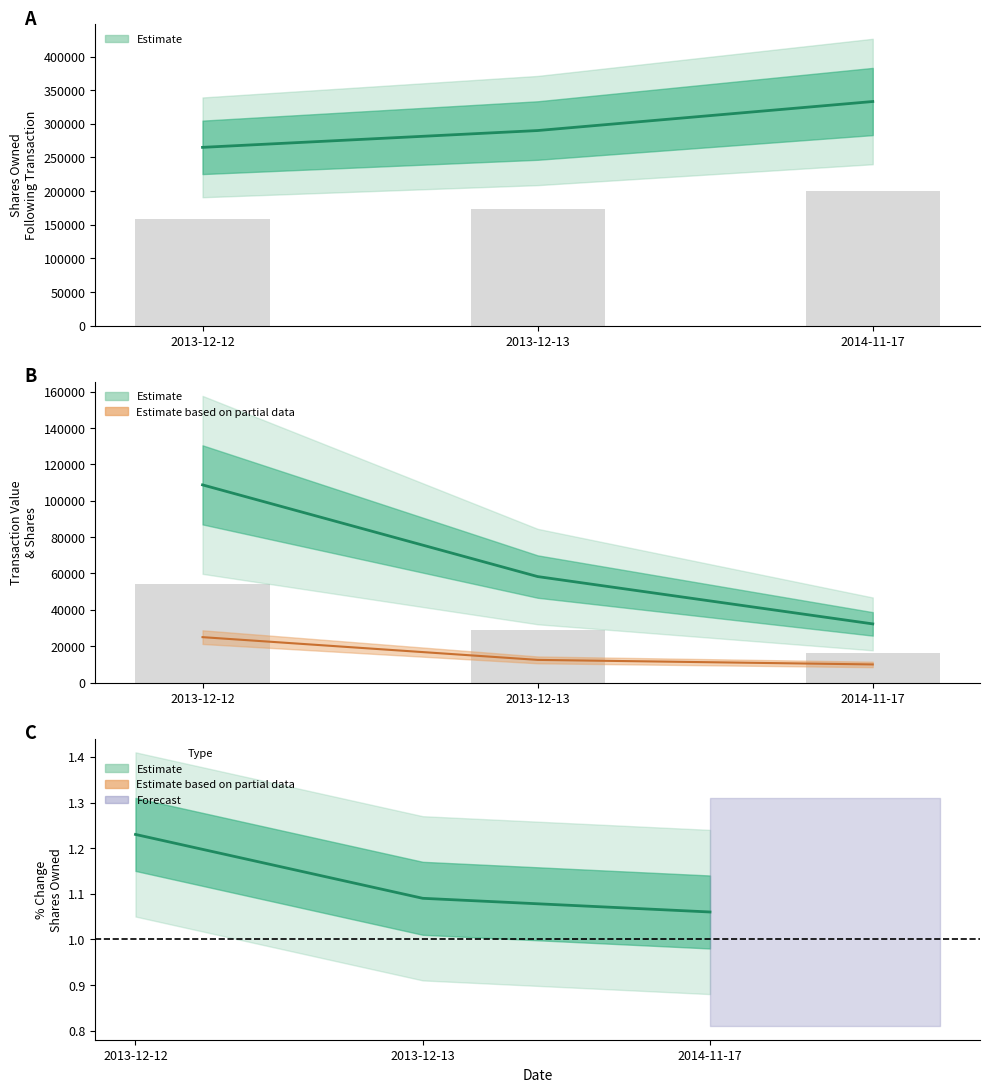

How many distinct data groups are displayed?

4